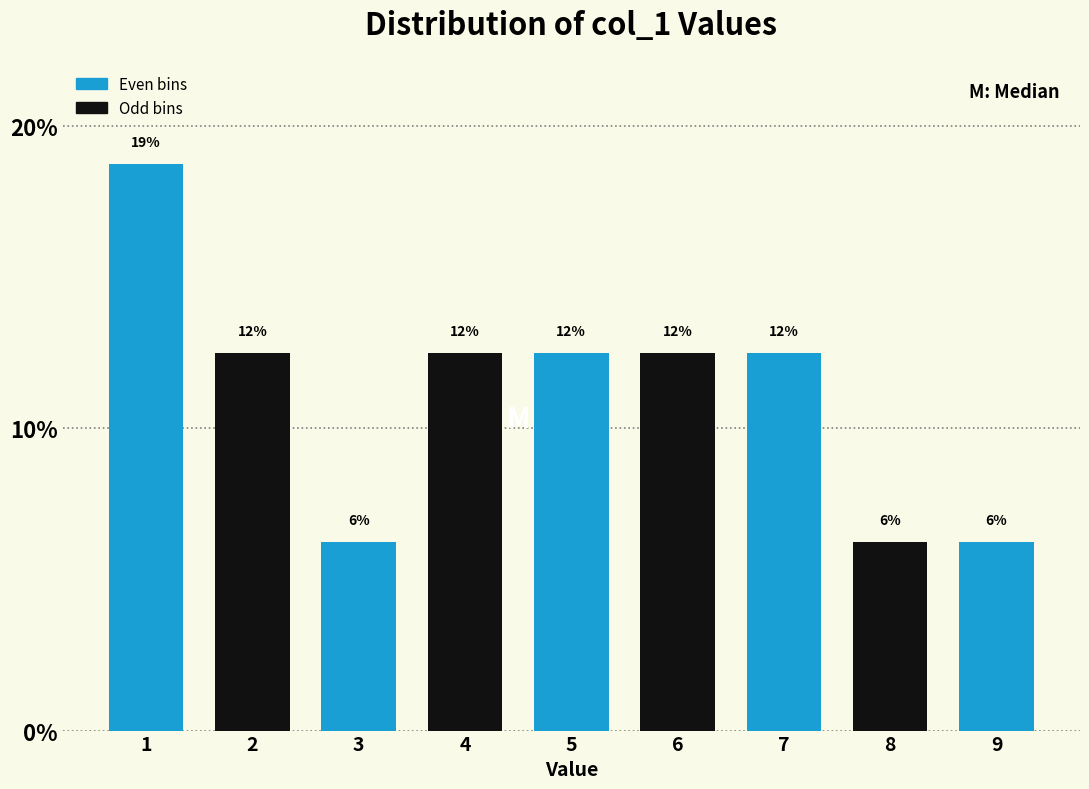

Are the bars horizontal?

No